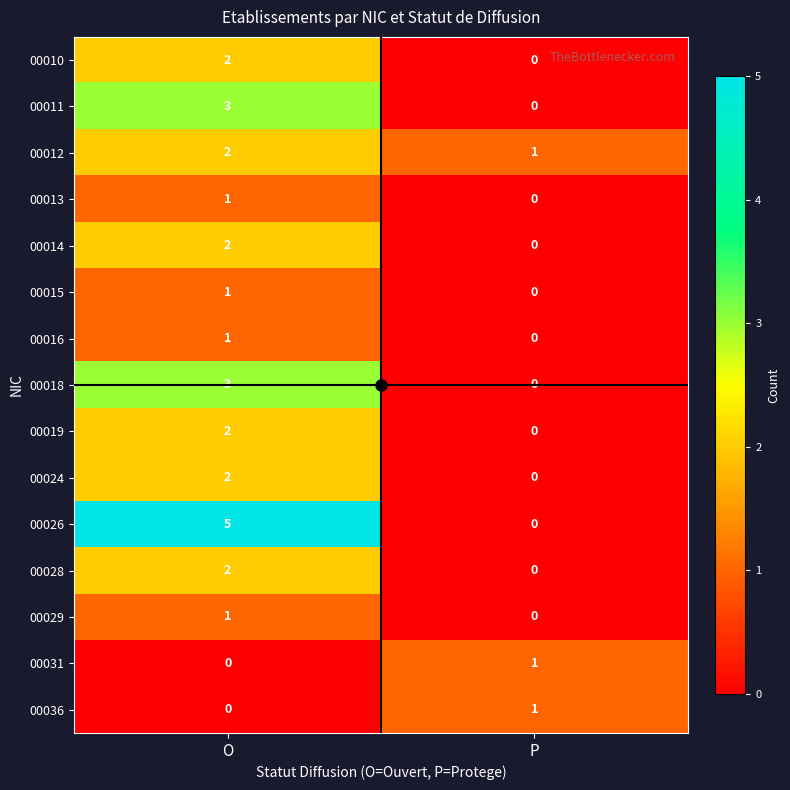

What is the spread (max minus min) of values at O?

5